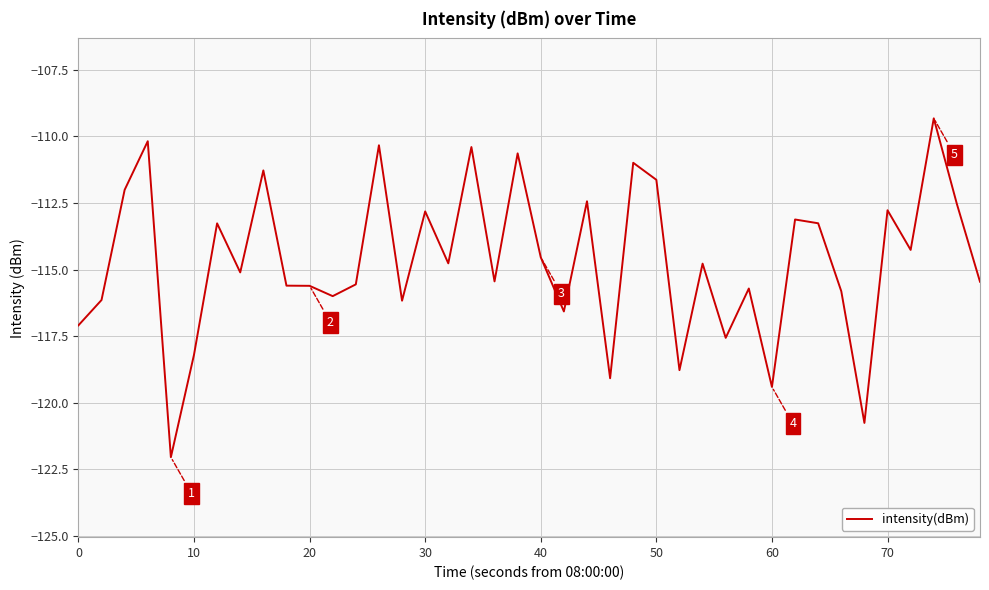

Count the number of categories in the chart.

40